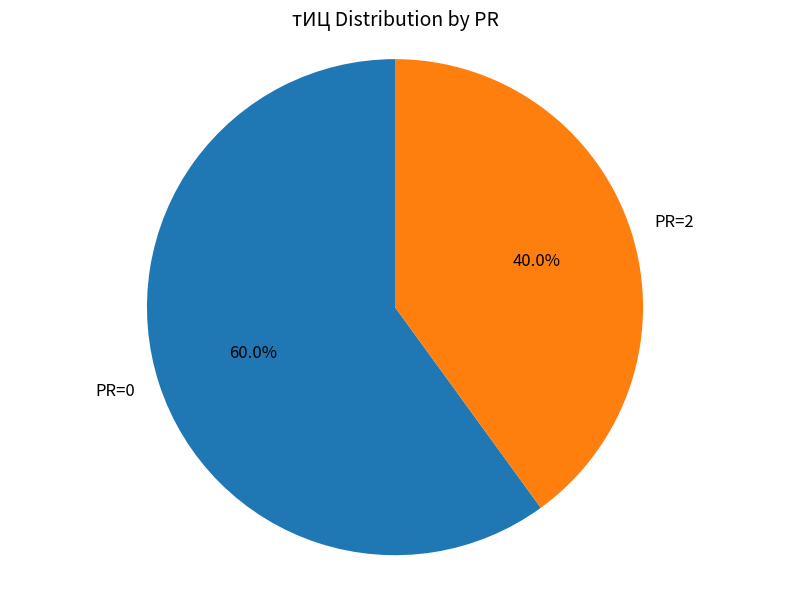

Do PR=0 and PR=2 together represent more than half of the pie?

Yes